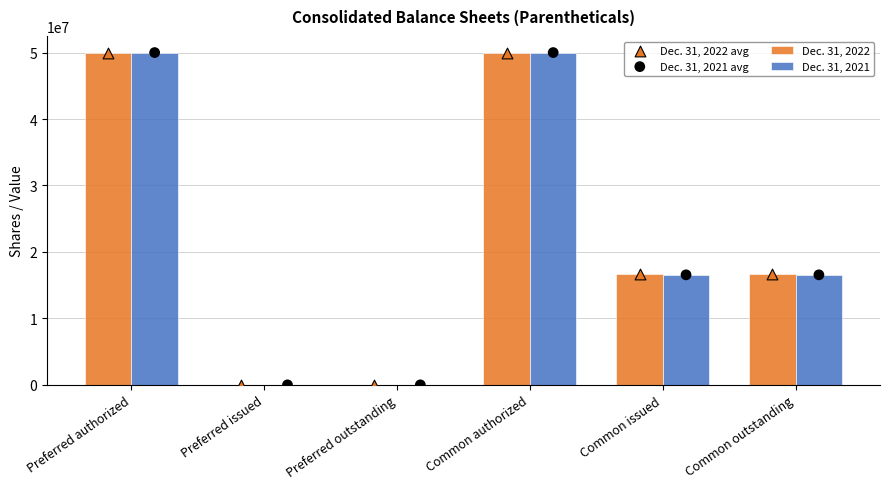

At which category is the sum across all series the highest?

Preferred authorized